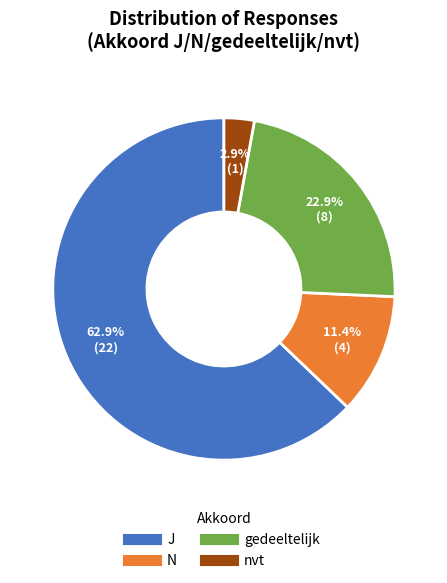

Which slice is the largest?

J